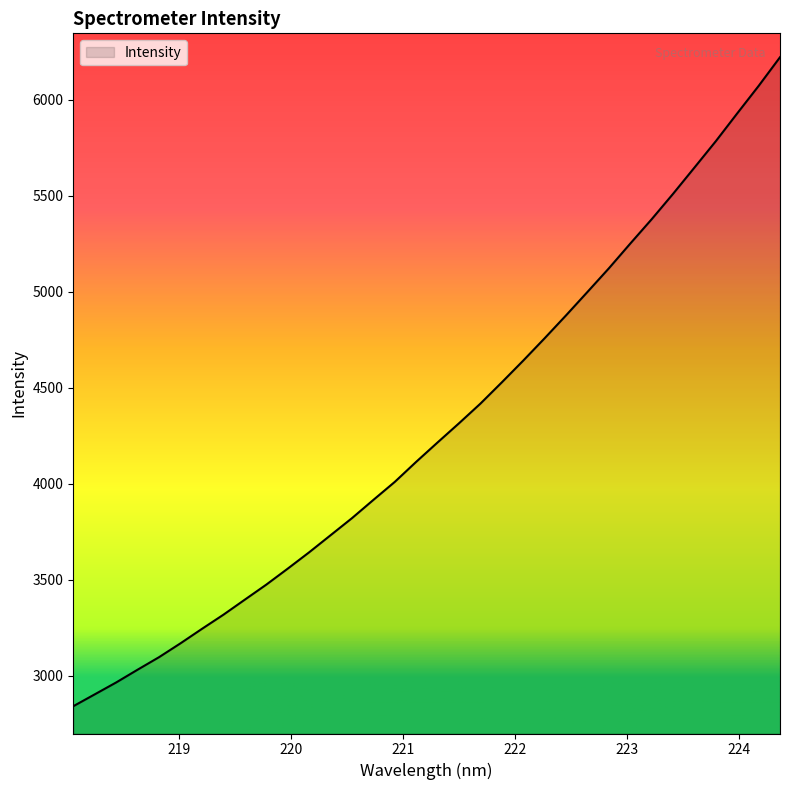

What is the difference between the maximum and minimum values?

3380.8